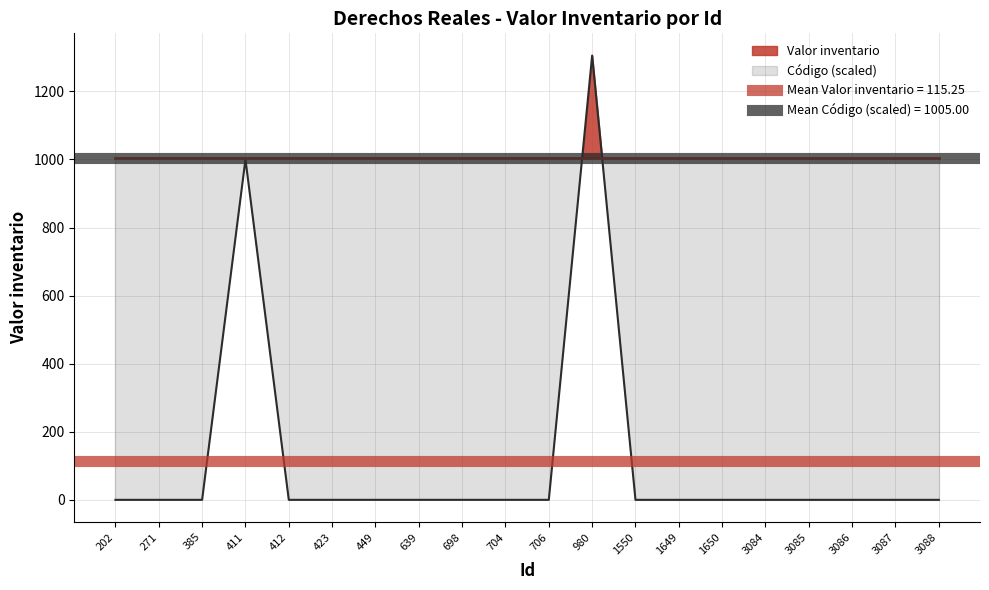

List the labels in order of value, smallest first.

202, 271, 385, 412, 423, 449, 639, 698, 704, 706, 1550, 1649, 1650, 3084, 3085, 3086, 3087, 3088, 411, 980